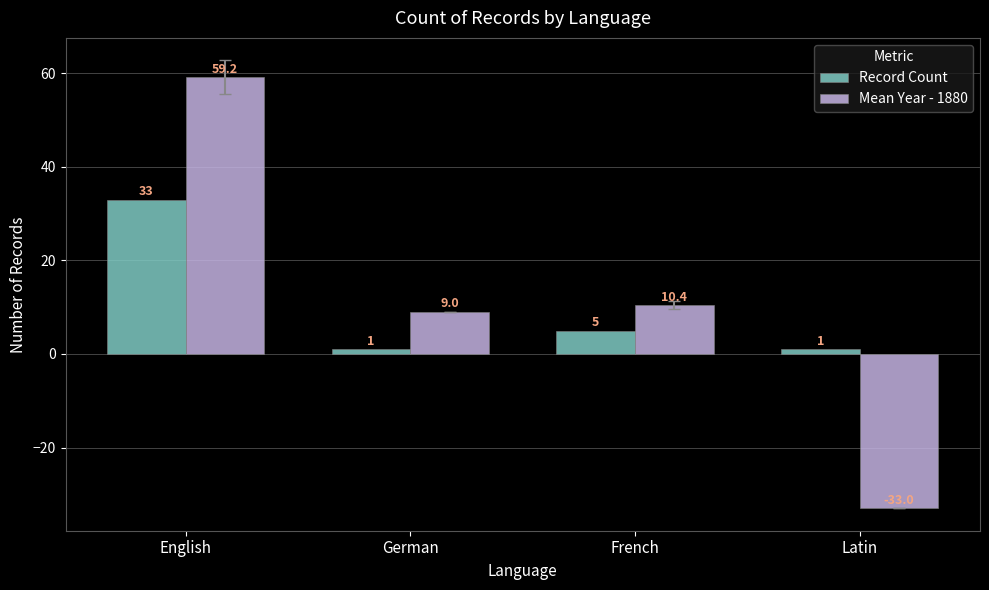

Reading right to left, extract all data points from this chart.

Record Count: Latin=1.0	French=5.0	German=1.0	English=33.0
Mean Year - 1880: Latin=-33.0	French=10.4	German=9.0	English=59.2